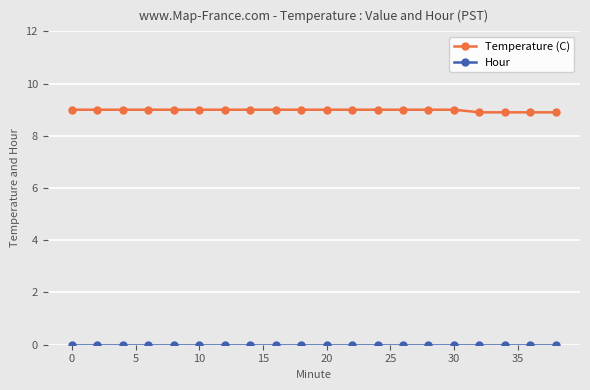

At how many categories does at least one series exceed 6?

20